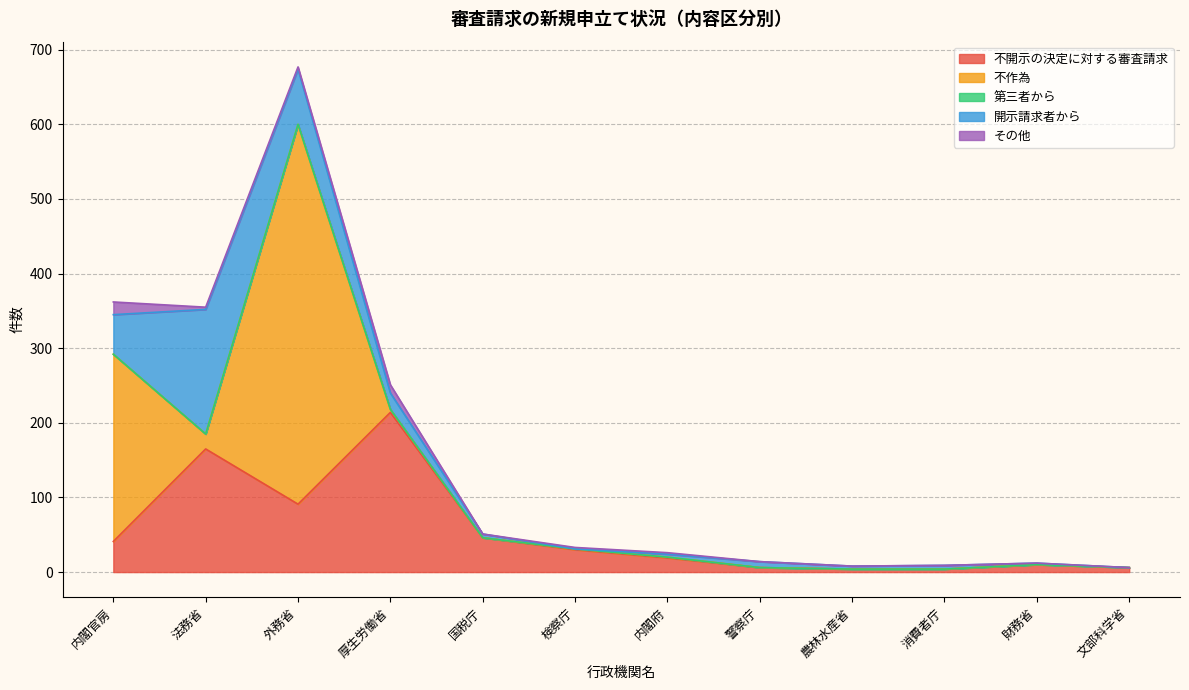

What position from the right is 検察庁?

7